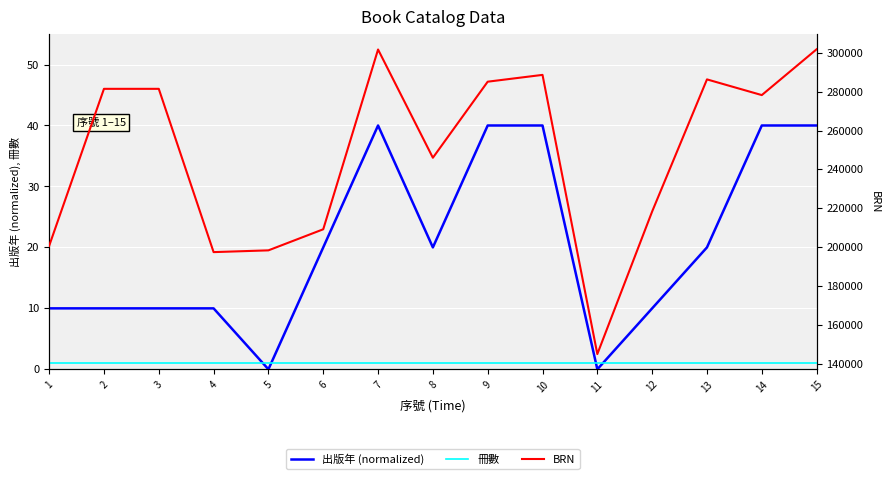

What is the maximum value shown in the chart?

301808